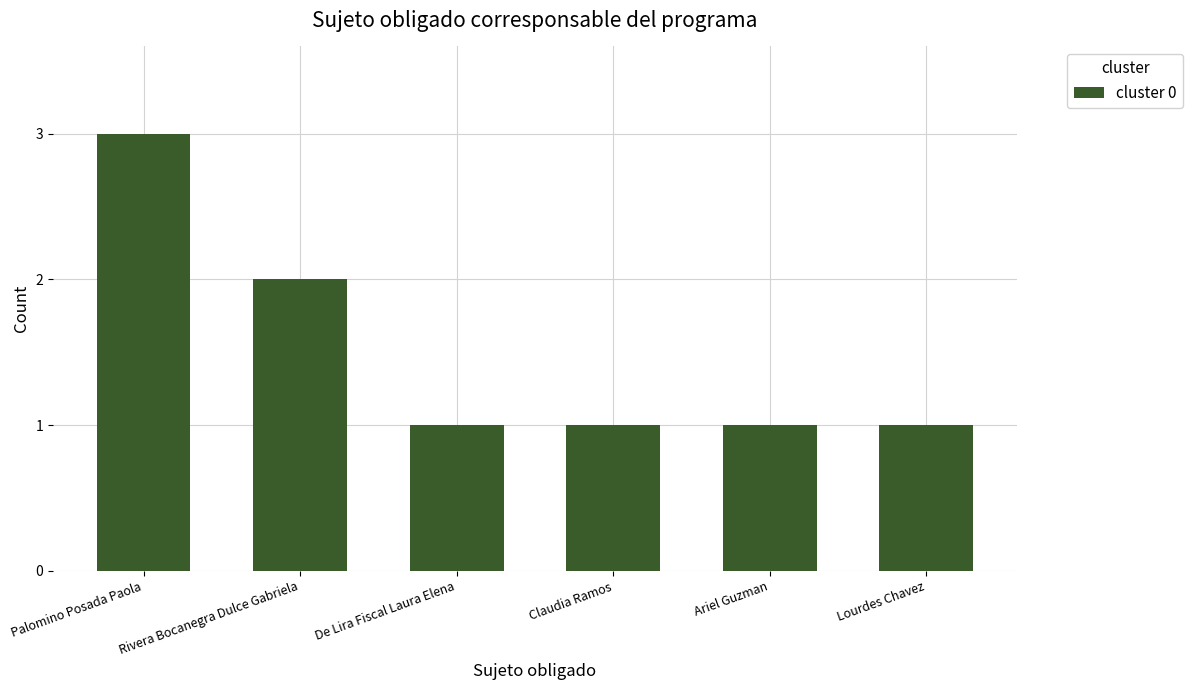

Which category has the highest value across all series?

Palomino Posada Paola